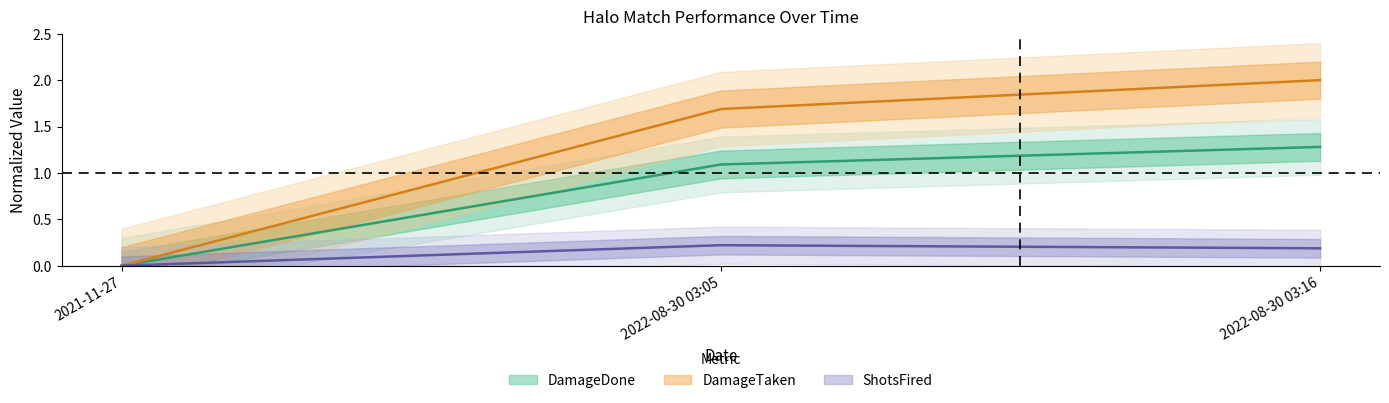

What is the label of the 3rd point from the right?

2021-11-27